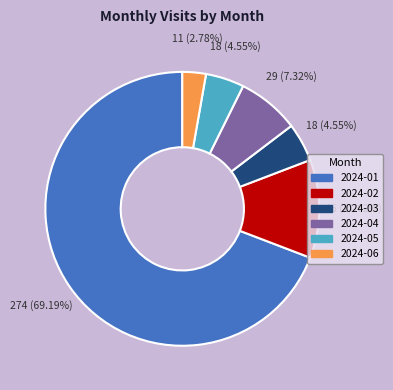

Is it true that 2024-05 is 5% of the pie?

True